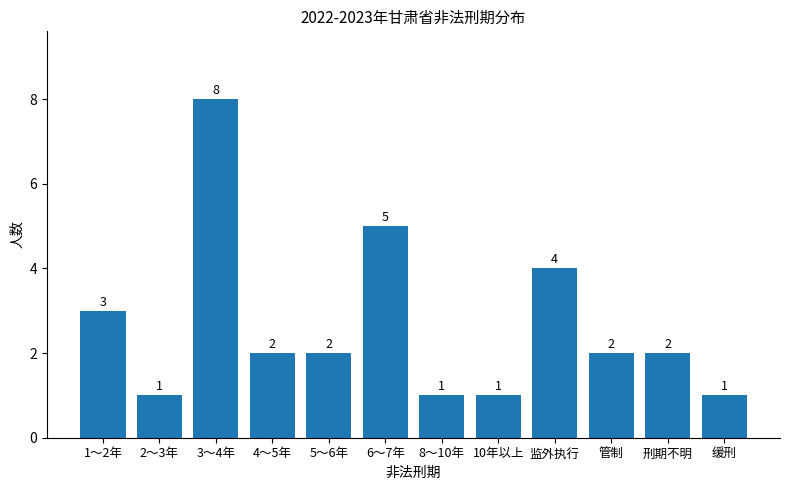

Reading left to right, transcribe all the data shown in this chart.

3	1	8	2	2	5	1	1	4	2	2	1